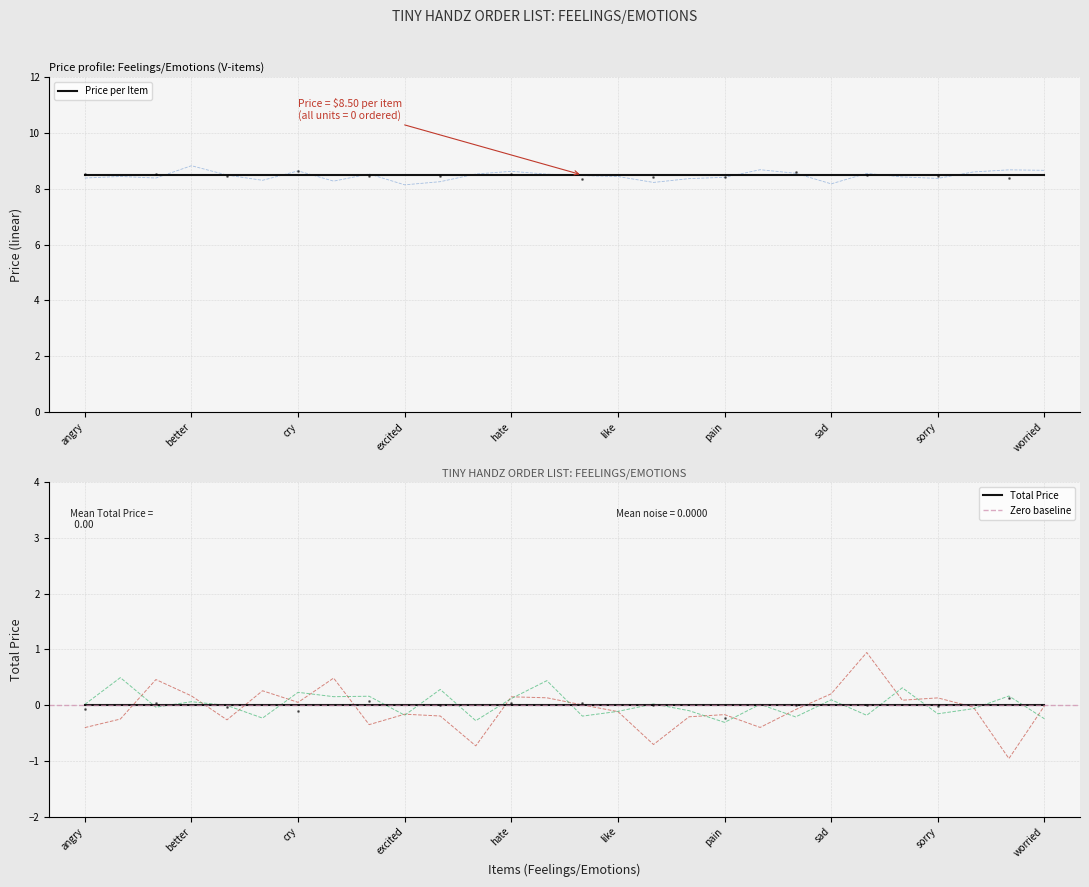

Reading left to right, list all the values displayed in this chart.

Price per Item: 8.5	8.5	8.5	8.5	8.5	8.5	8.5	8.5	8.5	8.5	8.5	8.5	8.5	8.5	8.5	8.5	8.5	8.5	8.5	8.5	8.5	8.5	8.5	8.5	8.5	8.5	8.5	8.5
Total Price: 0.0	0.0	0.0	0.0	0.0	0.0	0.0	0.0	0.0	0.0	0.0	0.0	0.0	0.0	0.0	0.0	0.0	0.0	0.0	0.0	0.0	0.0	0.0	0.0	0.0	0.0	0.0	0.0